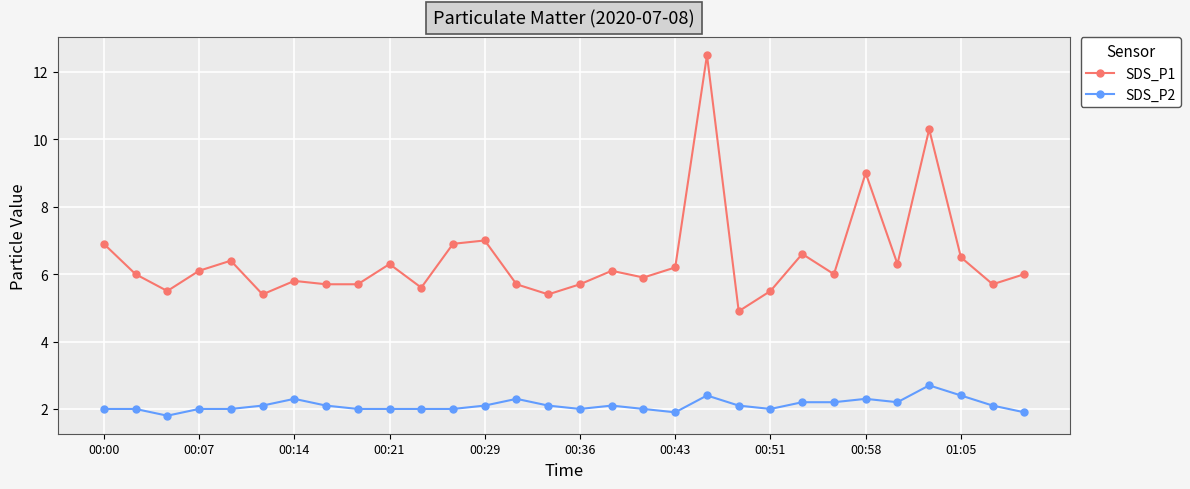

Which series has the largest total across all categories?

SDS_P1